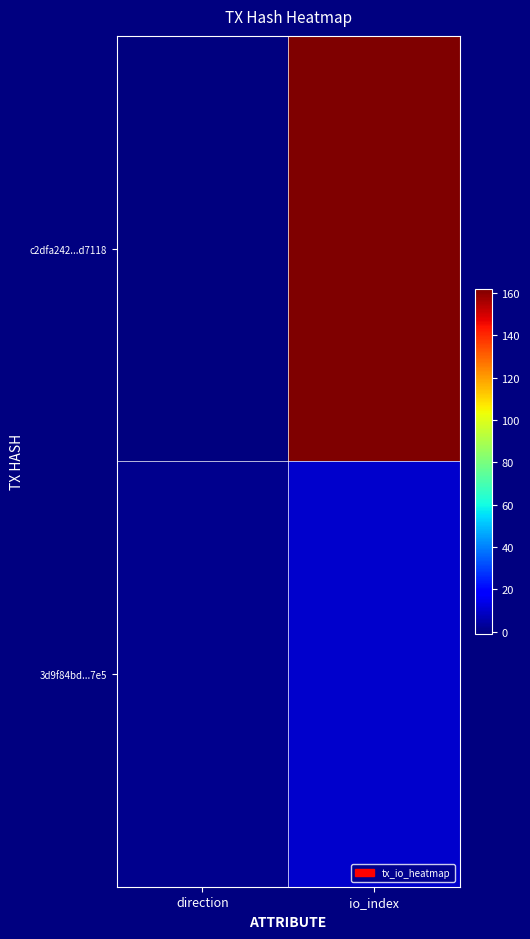

Between io_index and direction, which is larger?

io_index